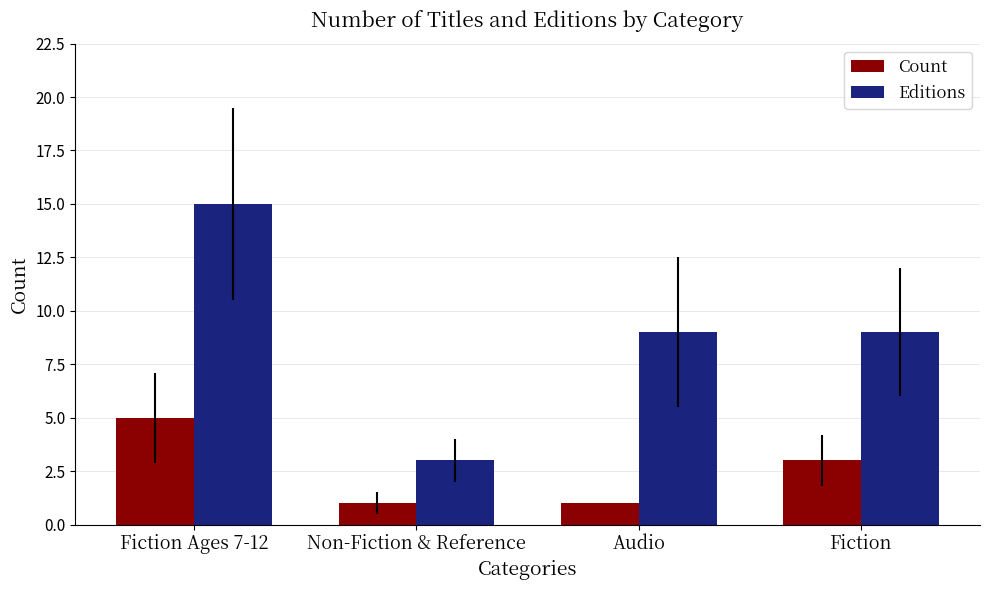

What is the label of the 3rd bar from the right?

Non-Fiction & Reference